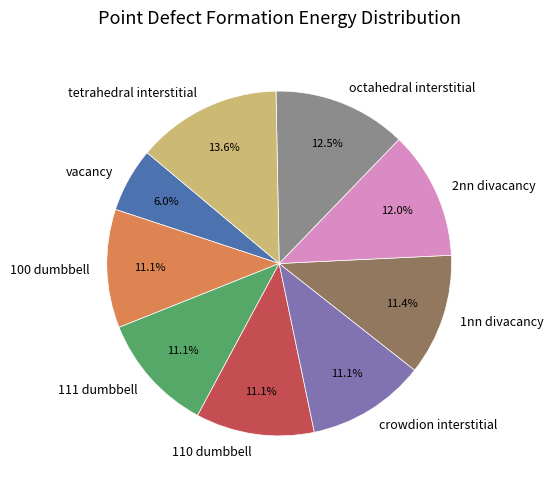

Does octahedral interstitial account for over 50% of the chart?

No